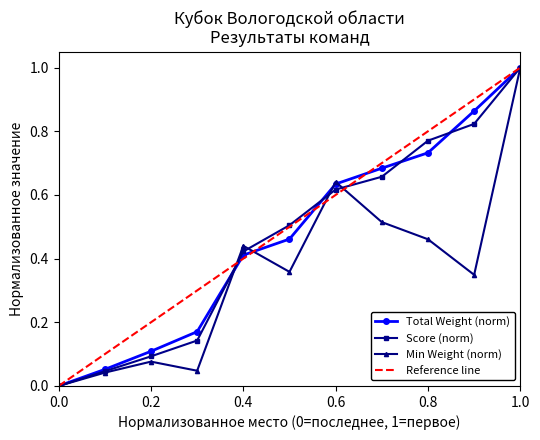

True or false: Score (norm) has a value of 1.0 at 1.0.

True